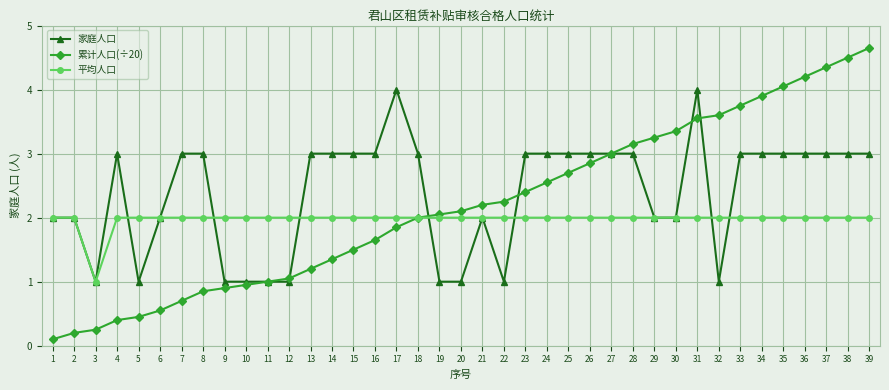

Which label corresponds to the smallest value in the chart?

1